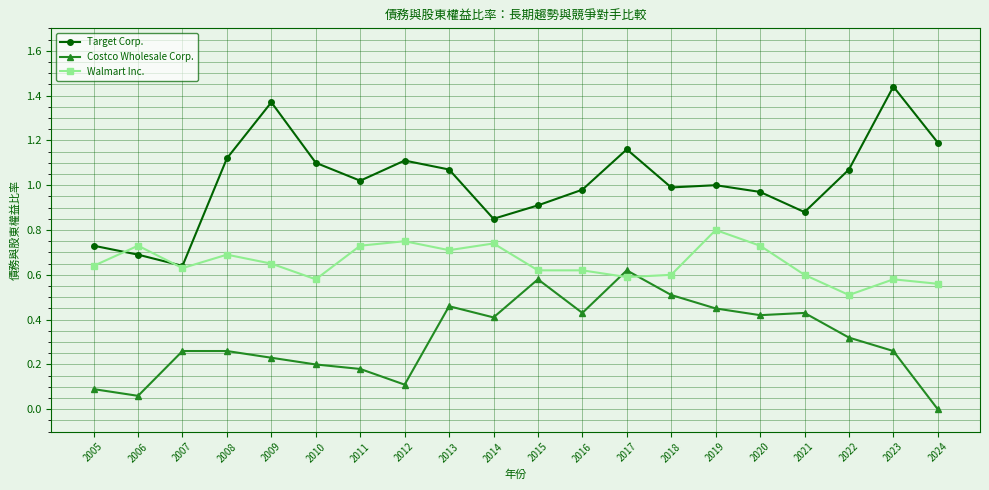

How many times do Walmart Inc. and Costco Wholesale Corp. cross each other?

2